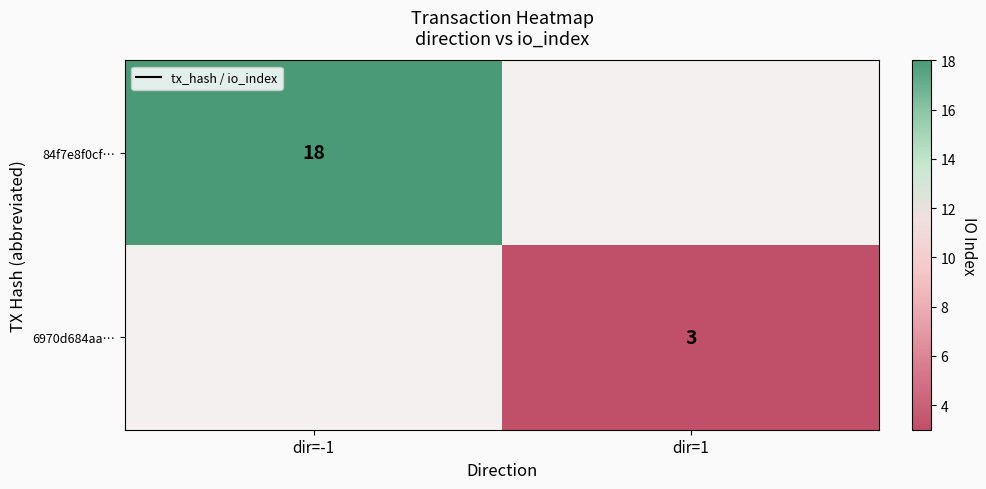

Is the value of 84f7e8f0cf… at dir=-1 greater than the value of 6970d684aa… at dir=1?

Yes